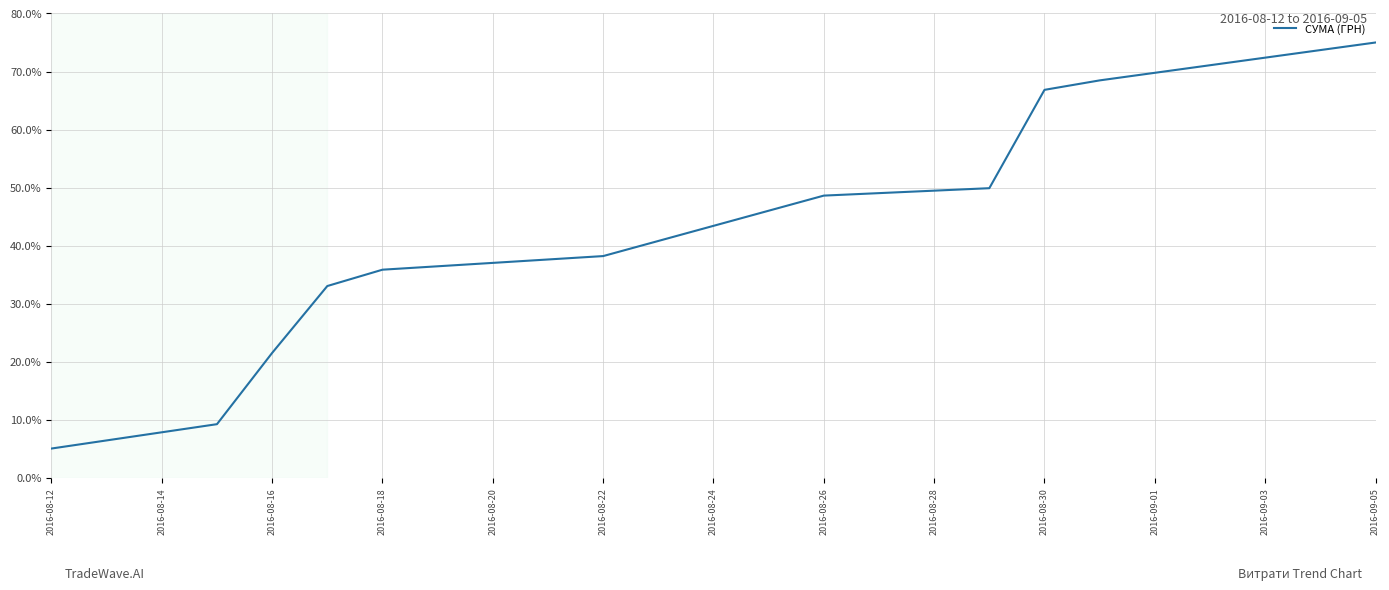

What is the greatest value displayed?

75.0